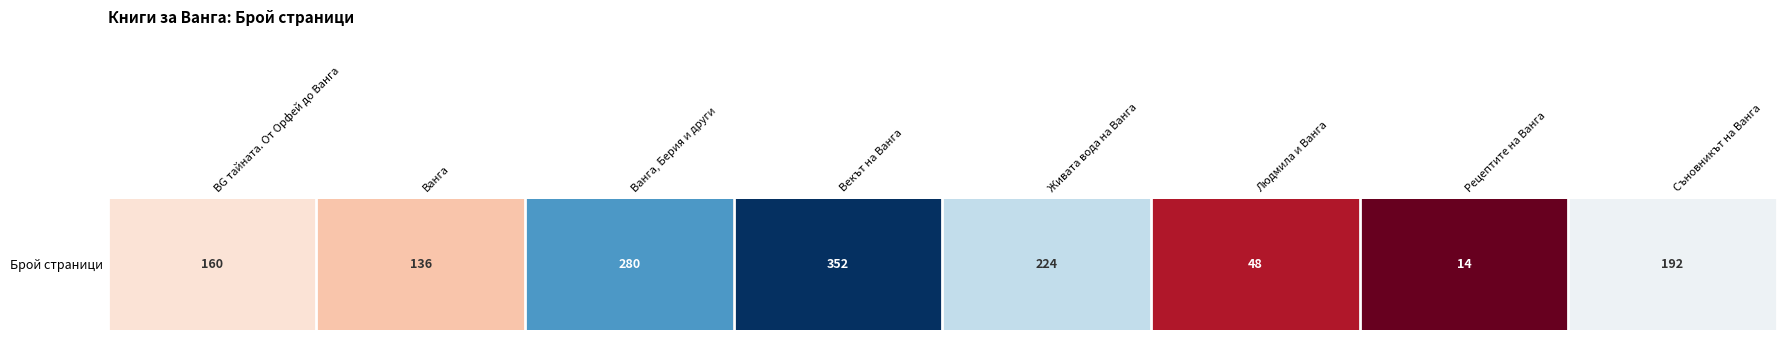

True or false: the data shows 224 at Живата вода на Ванга.

True